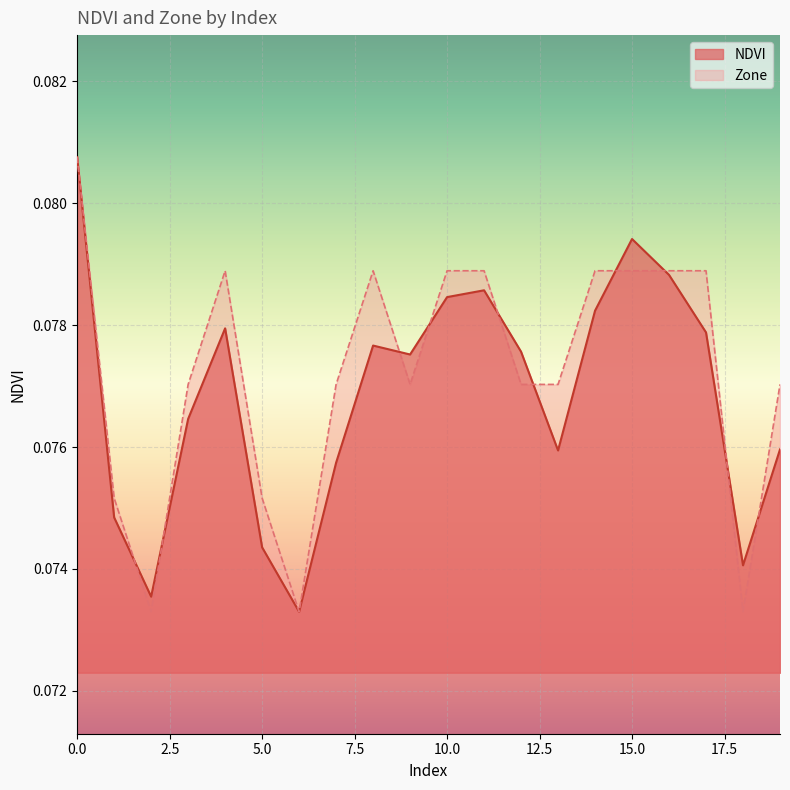

Where do Zone and NDVI first cross each other?

1 and 2